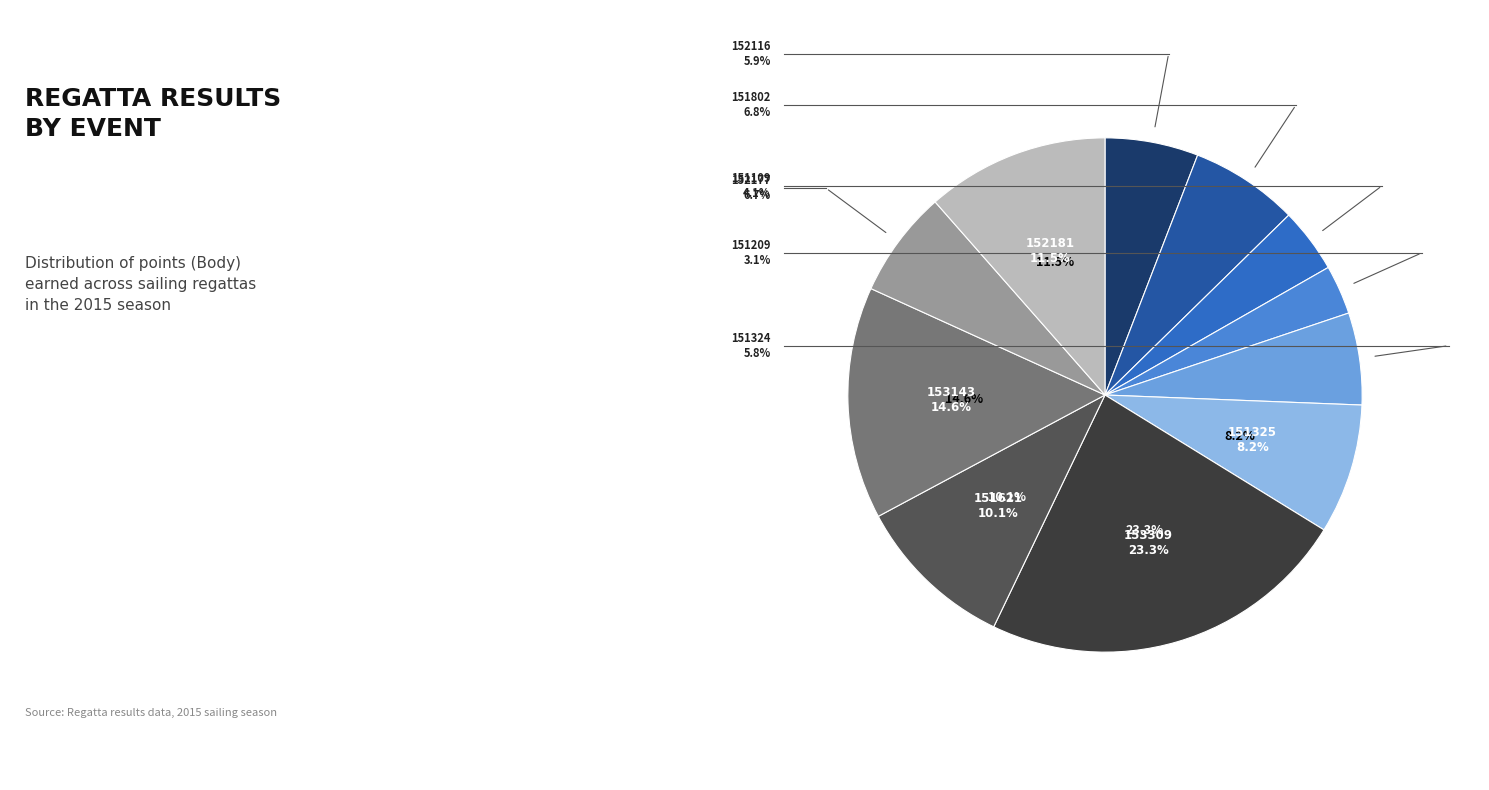

Is 151324 the majority of the pie?

No